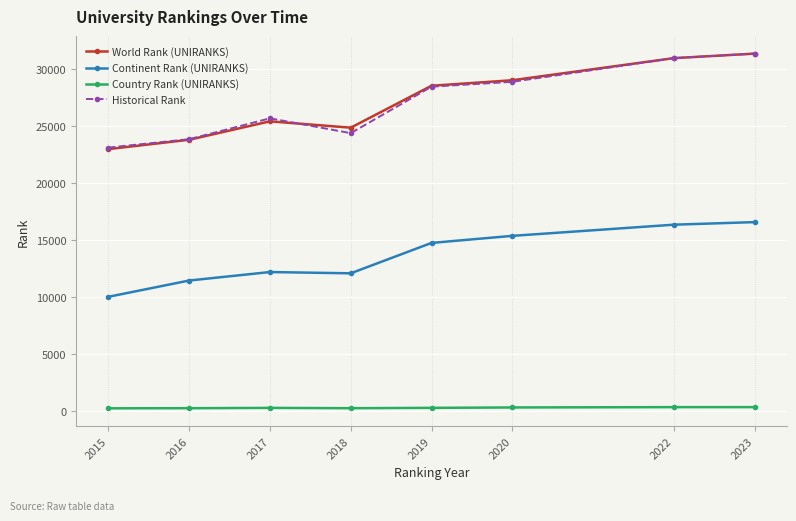

What is the minimum value shown in the chart?

263.0